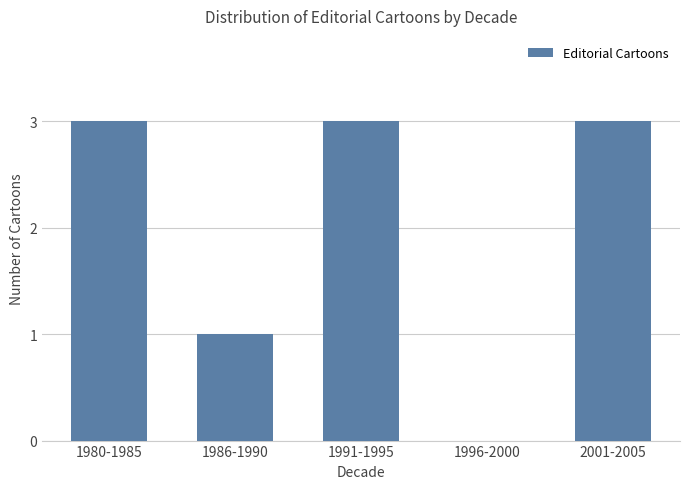

Is it true that the value at 1980-1985 is 3?

True